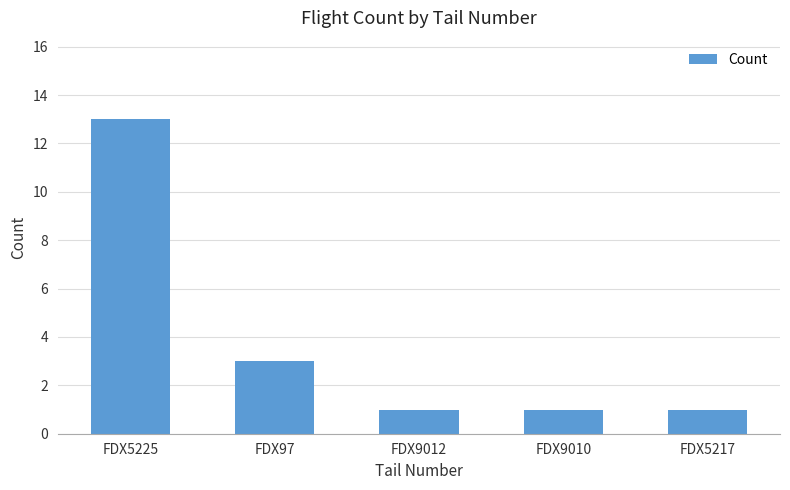

How many series are shown in this chart?

1